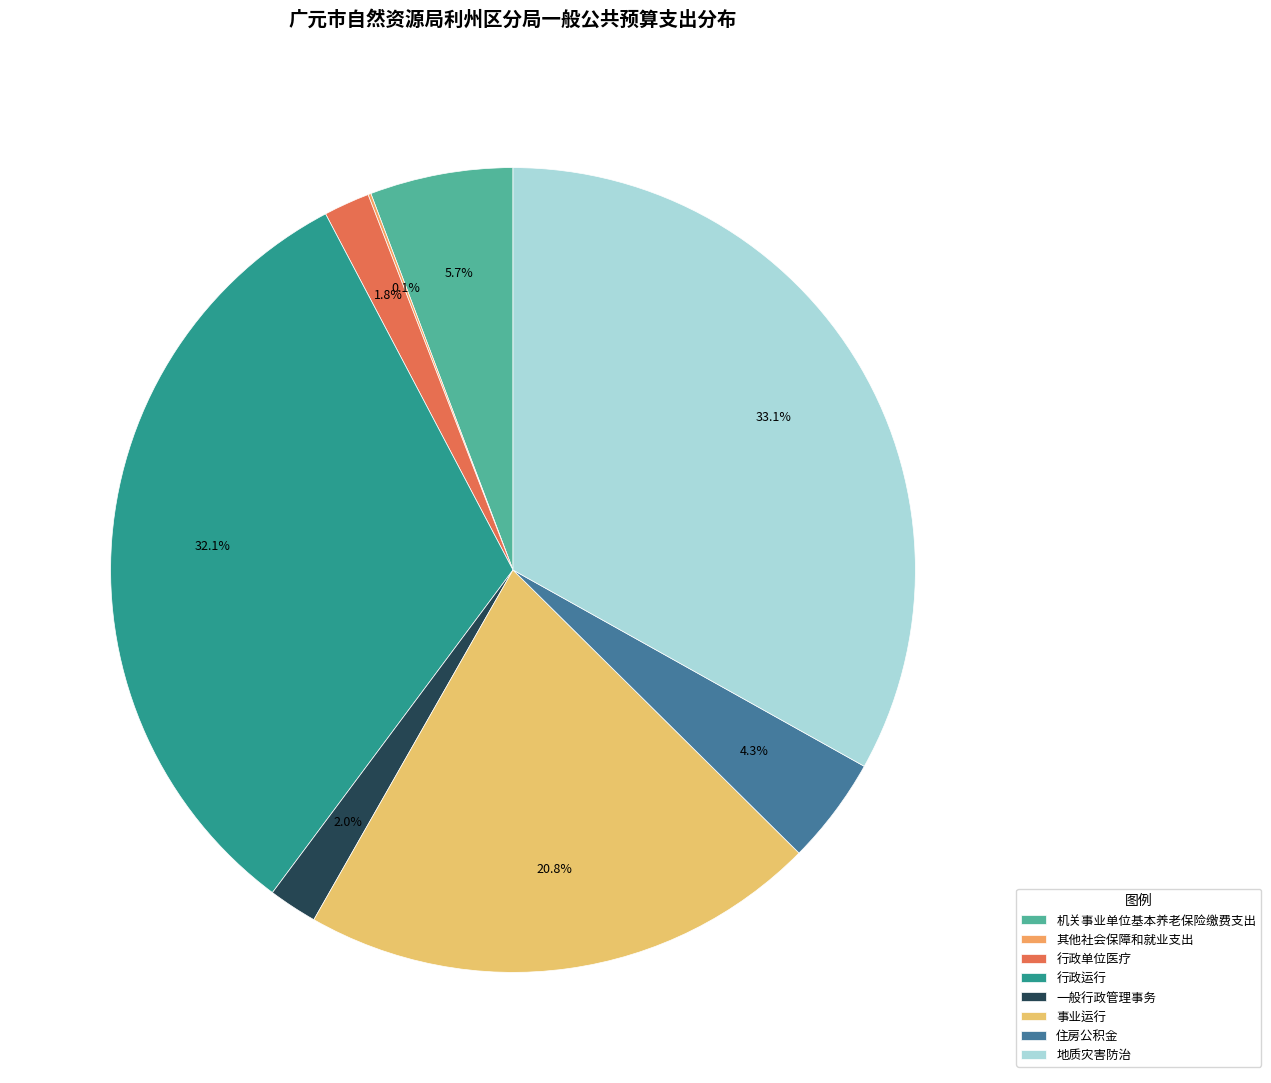

Rank the categories by value from highest to lowest.

地质灾害防治, 行政运行, 事业运行, 机关事业单位基本养老保险缴费支出, 住房公积金, 一般行政管理事务, 行政单位医疗, 其他社会保障和就业支出